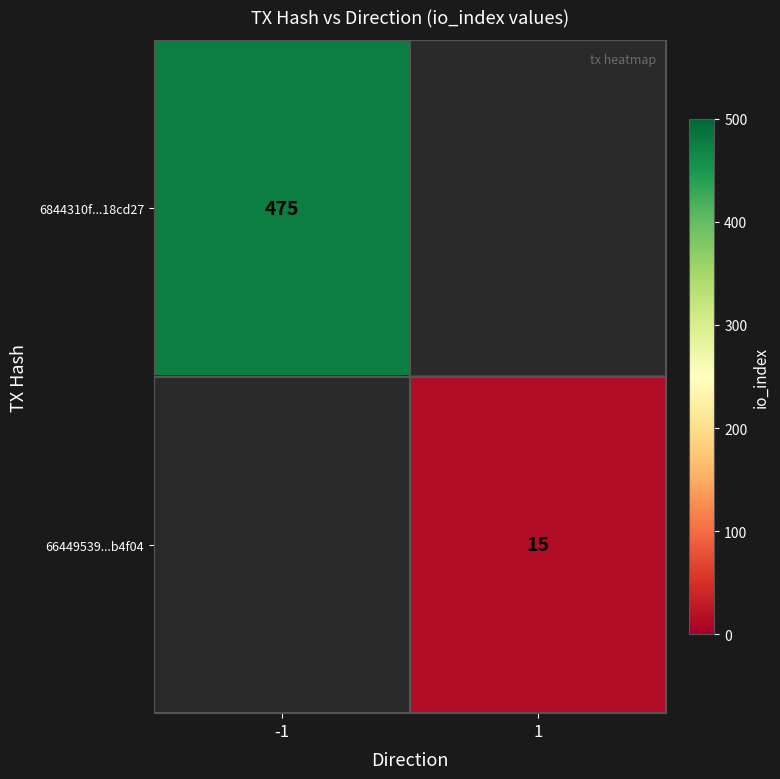

The 66449539...b4f04 series shows 20 at 1. True or false?

False